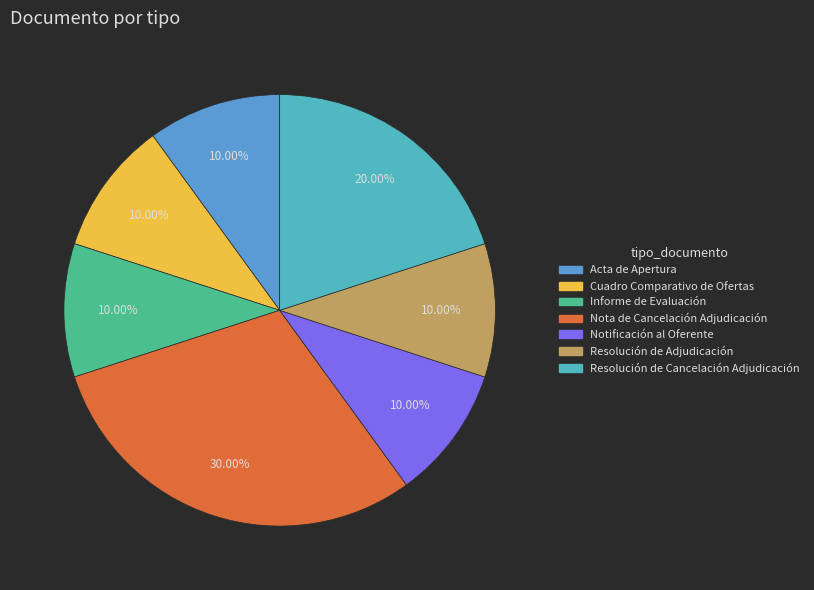

How much of the chart is everything except Resolución de Cancelación Adjudicación?

80.0%